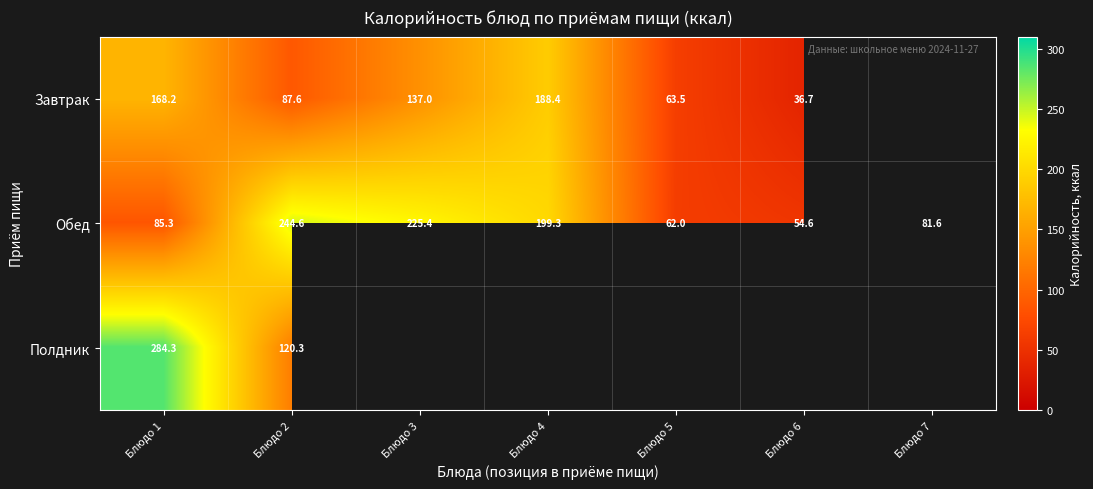

At which label does Обед reach its peak?

Блюдо 2